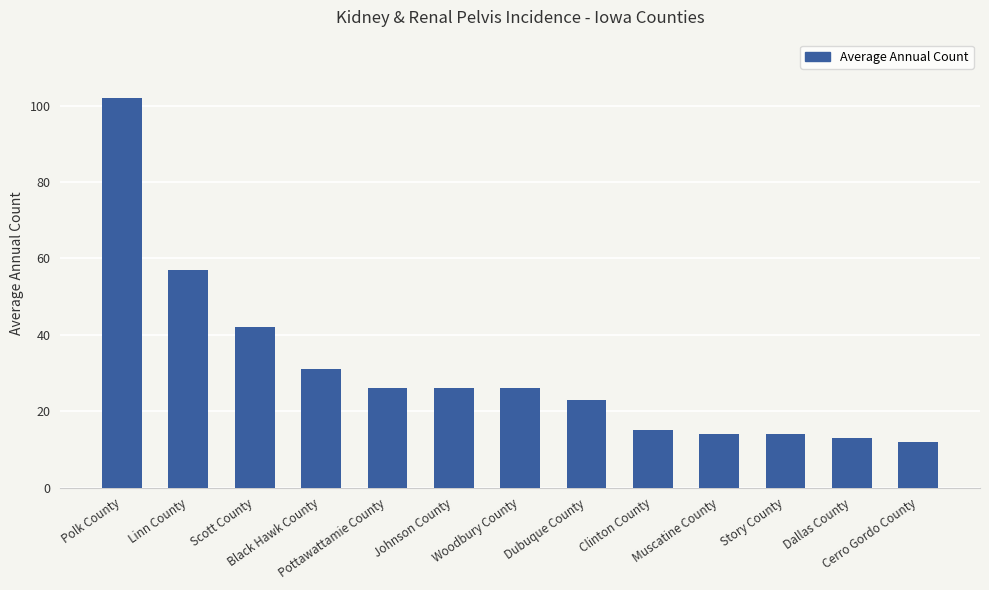

What is the average value?

31